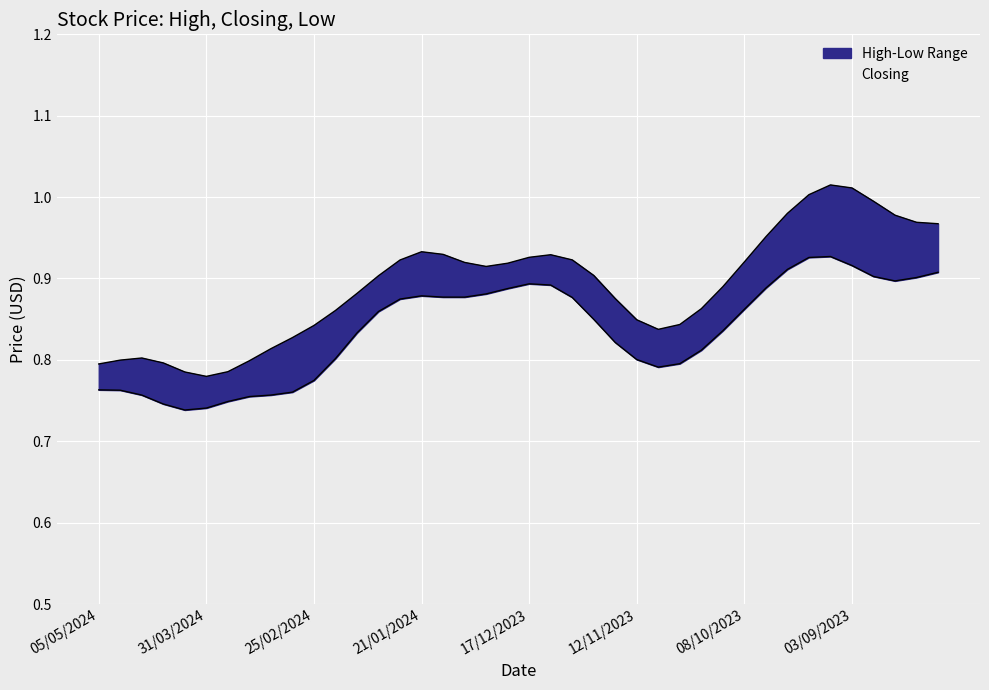

What is the difference between the second highest and second lowest values in the Low series?

0.2